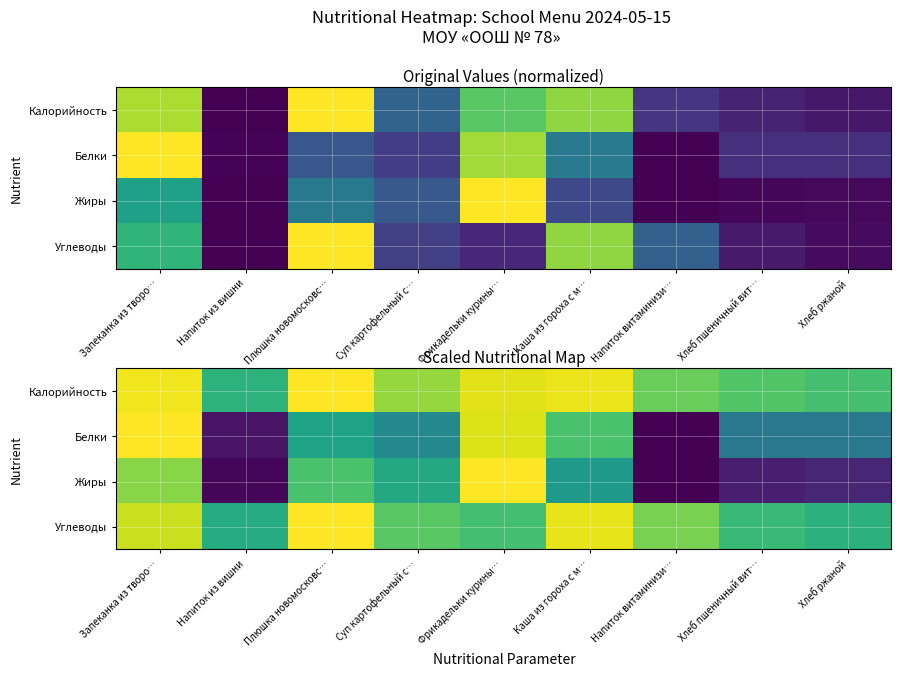

At which category does the chart reach its minimum across all series?

Напиток витаминизи…